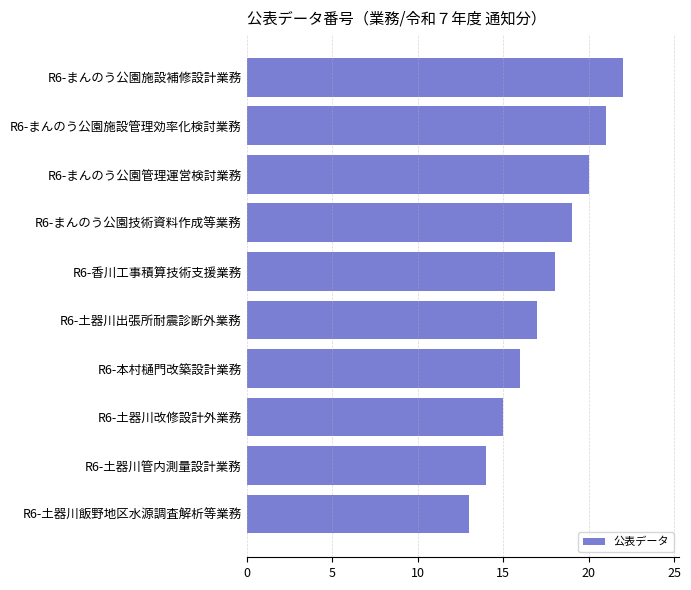

Are the bars grouped side by side (vs. stacked)?

No